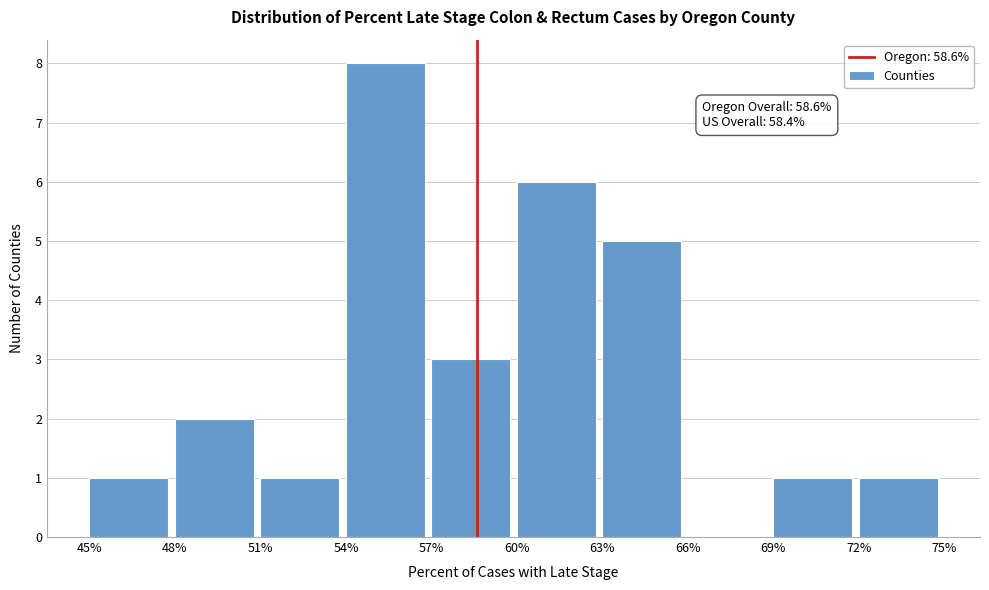

Over which range of the x-axis is the bar tallest?

54% to 57%